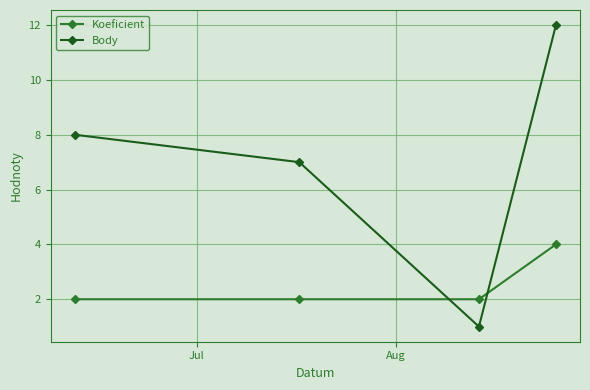

List the series in order of their overall mean, highest first.

Body, Koeficient